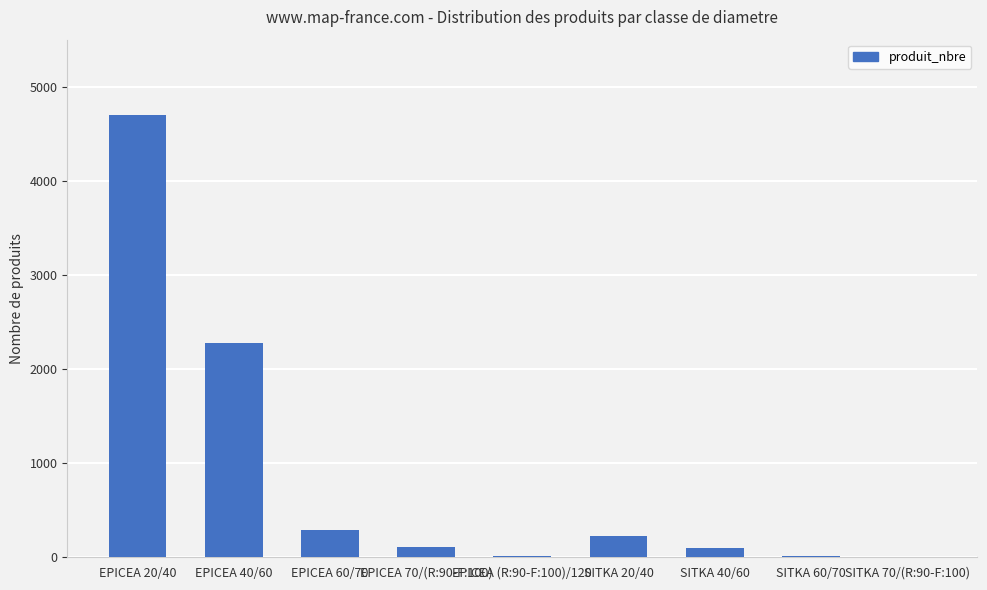

Where is the data nearest to the value 2352?

EPICEA 40/60